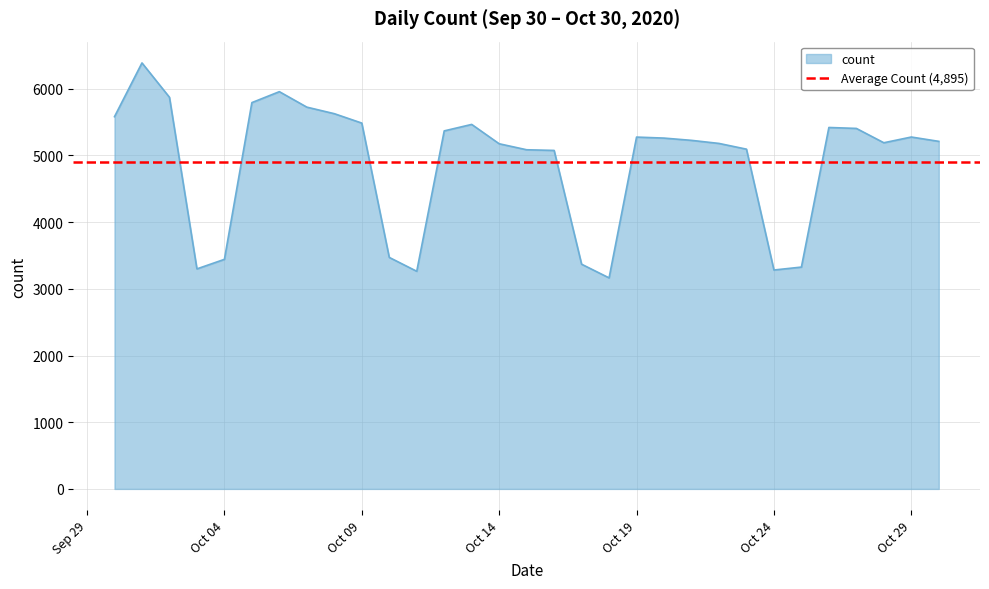

What is the average value?

4895